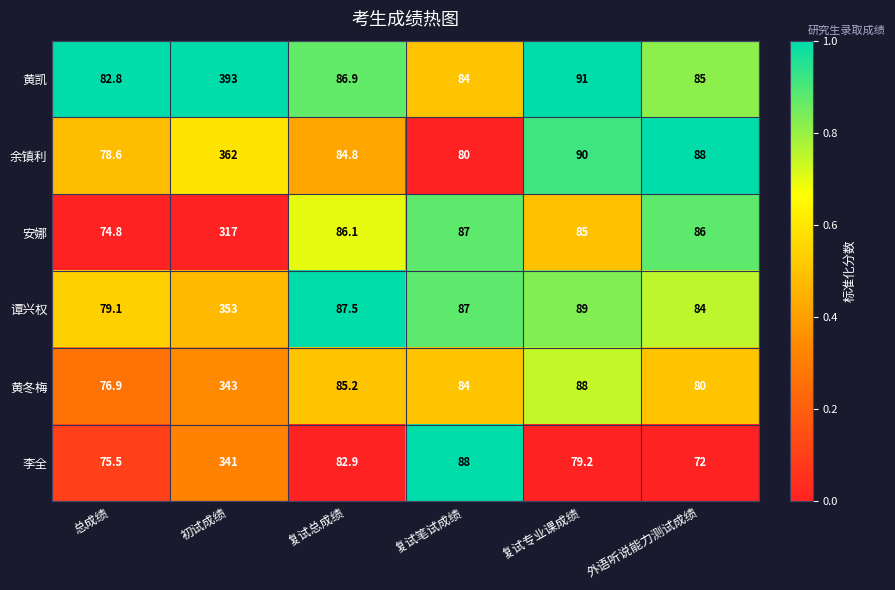

Is it true that 黄凯 equals 85.0 at 外语听说能力测试成绩?

True